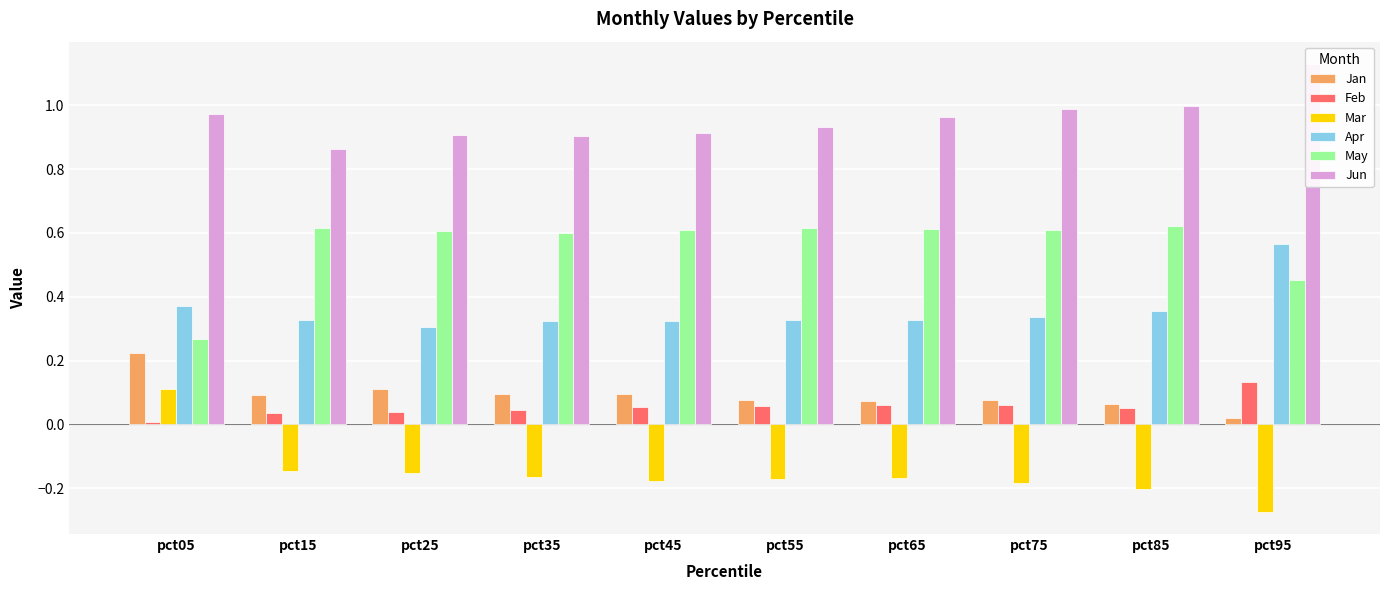

At how many categories does at least one series exceed 0?

10